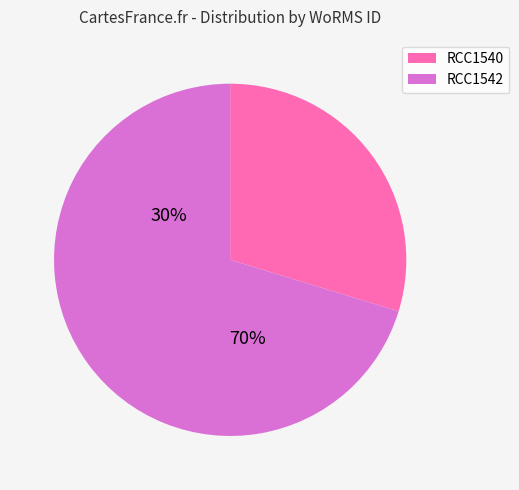

What percentage is the RCC1540 slice, to the nearest percent?

30%